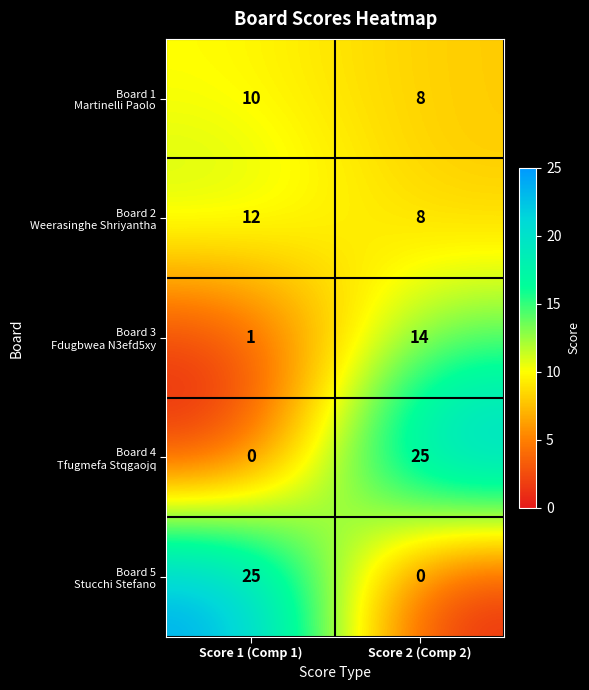

At which category is the sum across all series the highest?

Score 2 (Comp 2)